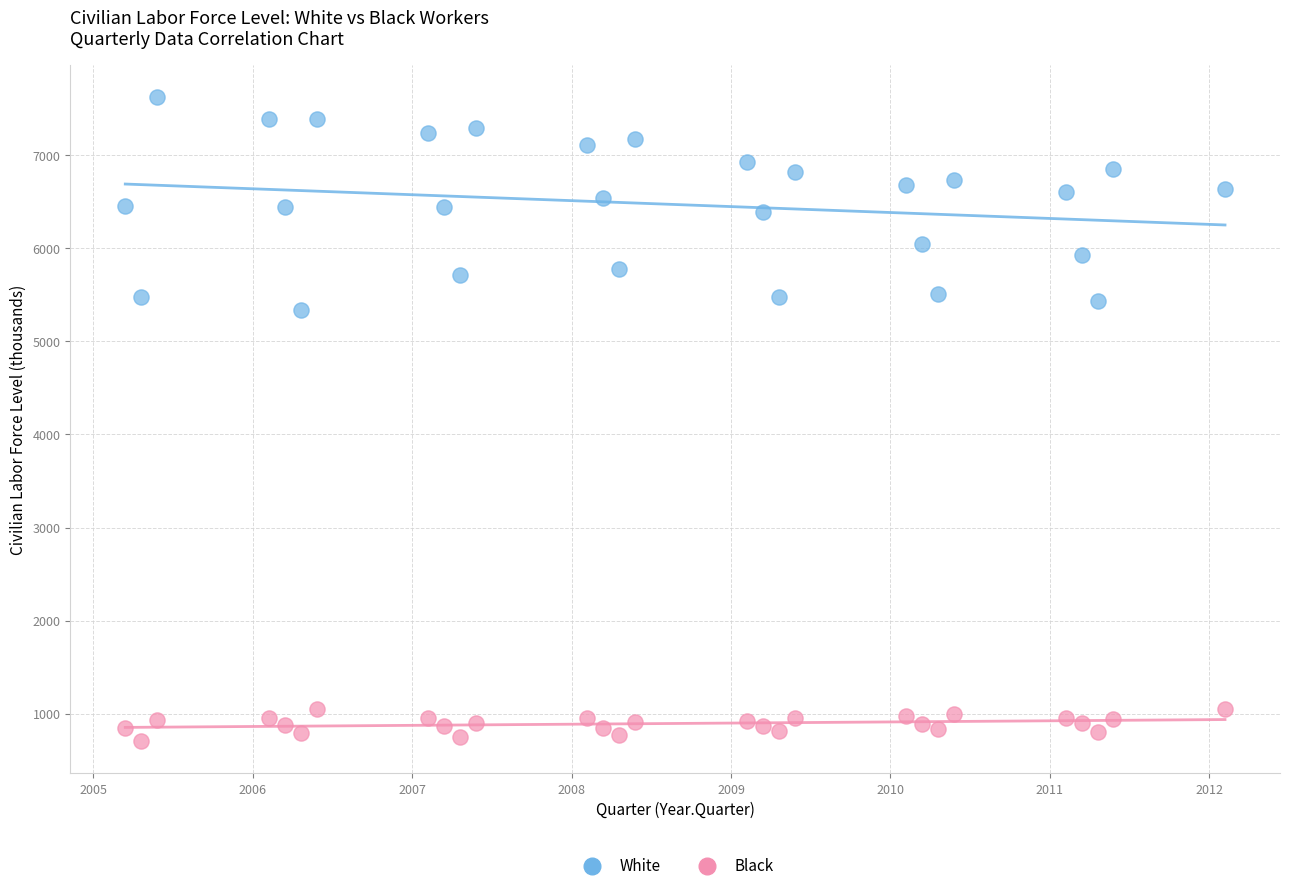

Which series reaches the maximum Y coordinate?

White